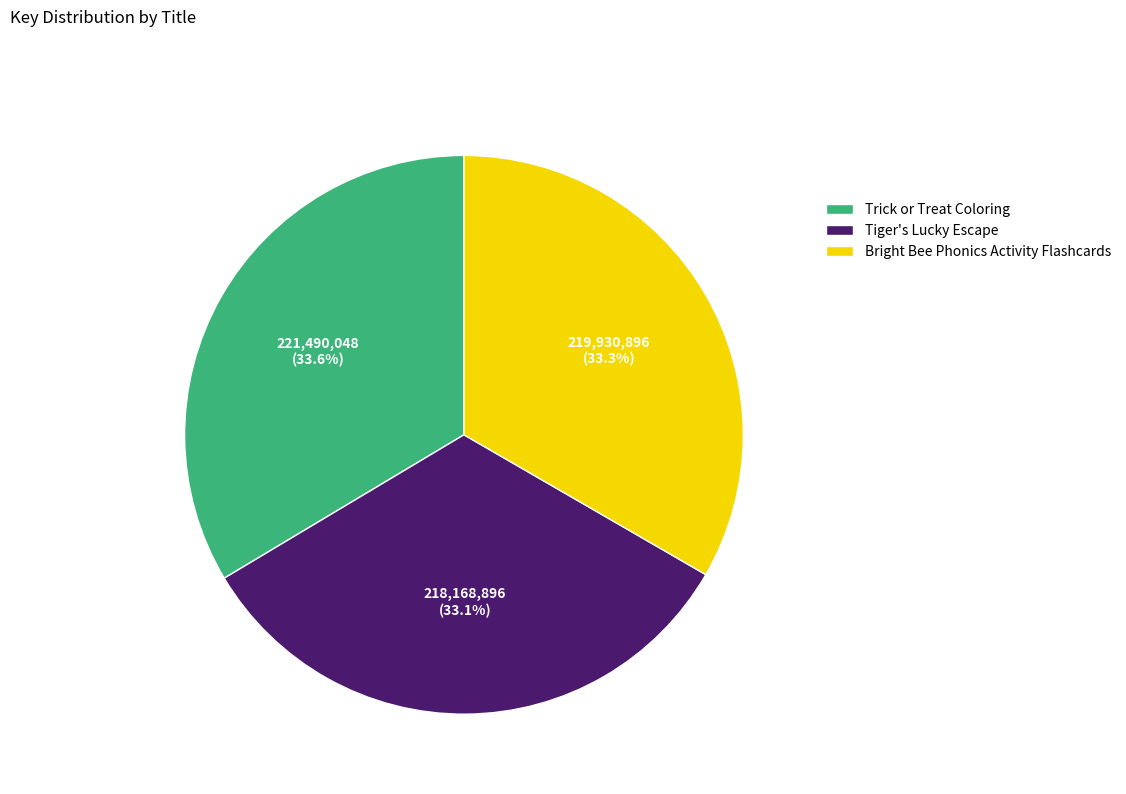

Between Tiger's Lucky Escape and Trick or Treat Coloring, which is larger?

Trick or Treat Coloring